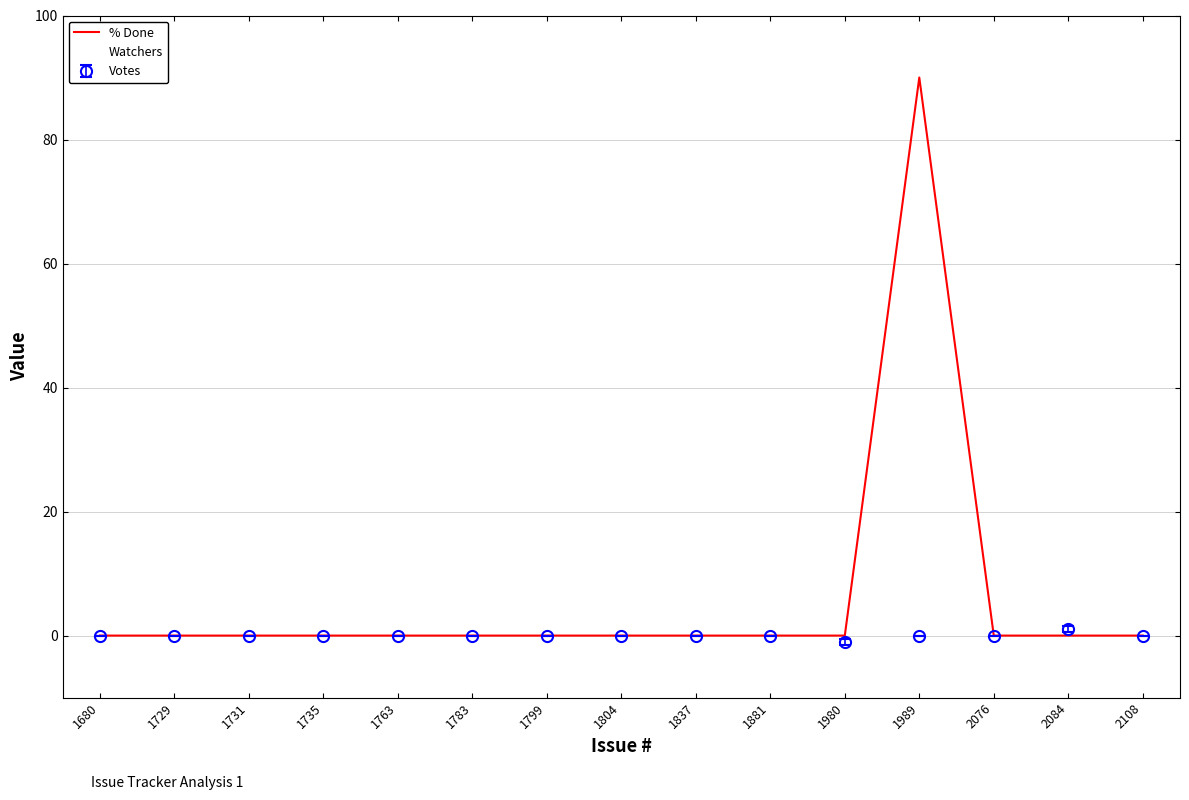

Which series has the largest total across all categories?

% Done